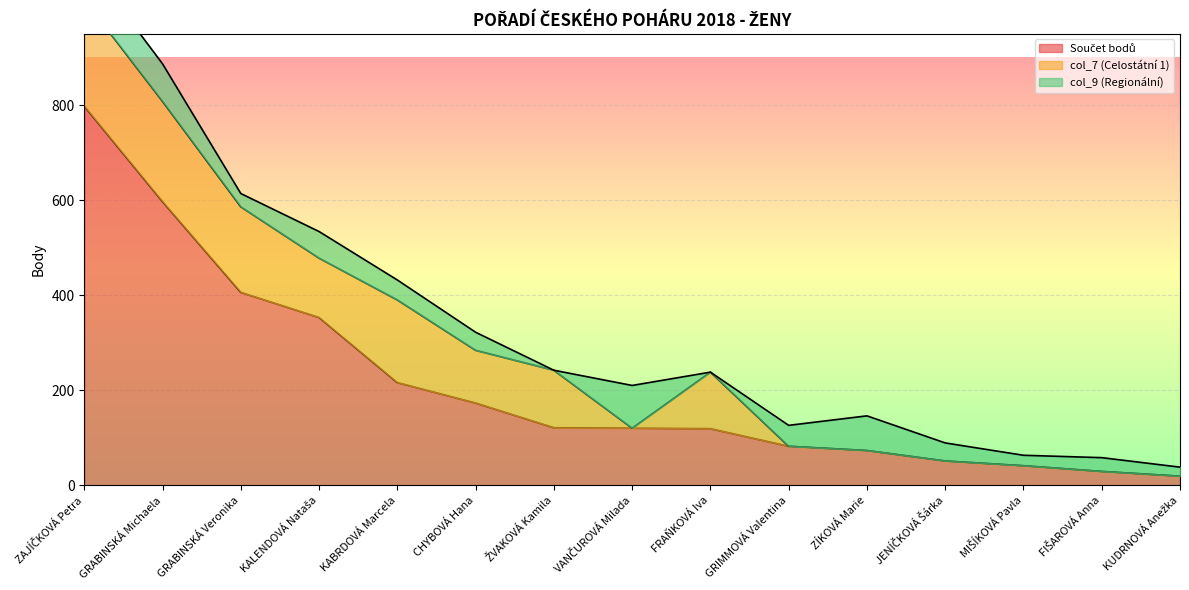

What is the label of the 14th point from the right?

GRABINSKÁ Michaela